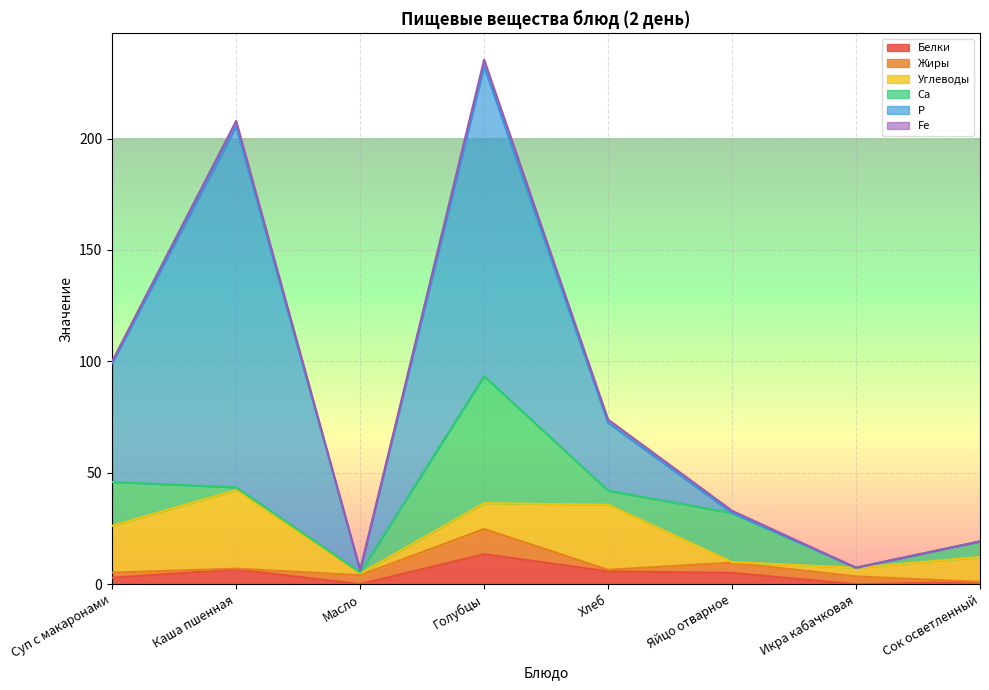

Which series has the largest total across all categories?

Р